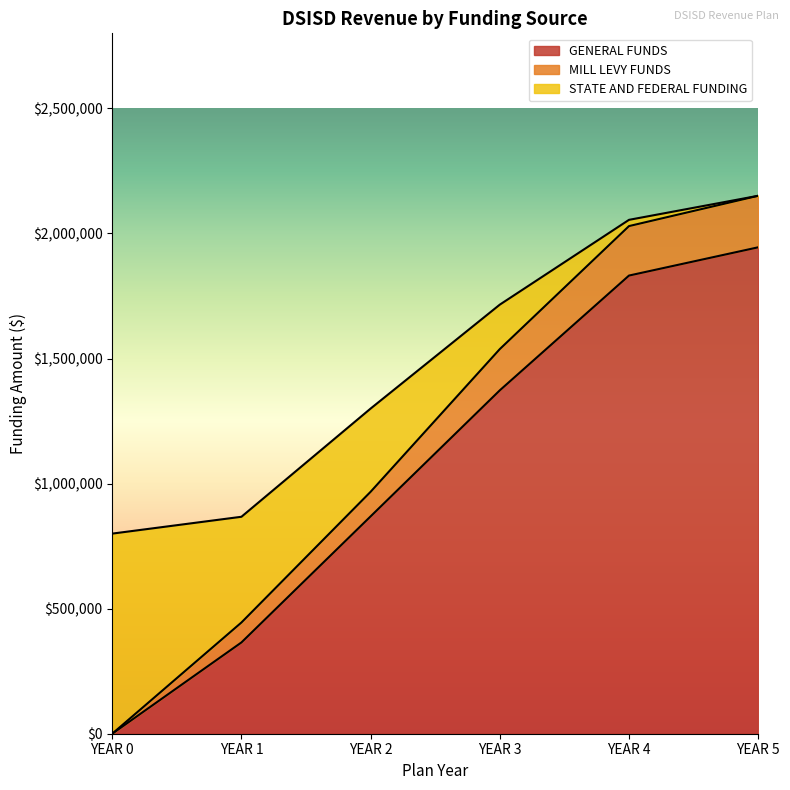

True or false: MILL LEVY FUNDS and GENERAL FUNDS cross at least once.

False